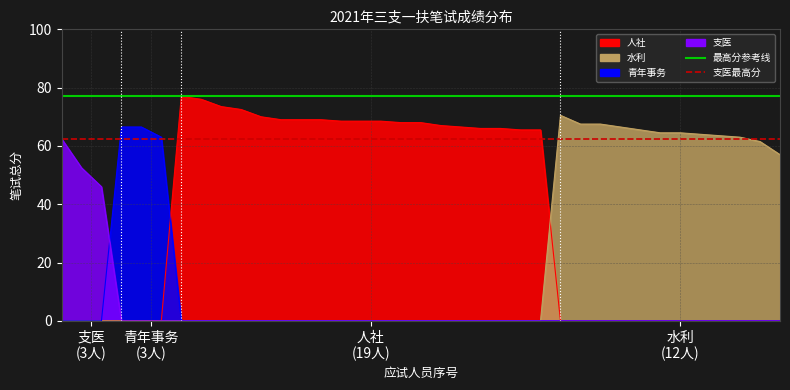

Between 青年事务
(3人) and 支医
(3人), which is larger?

青年事务
(3人)